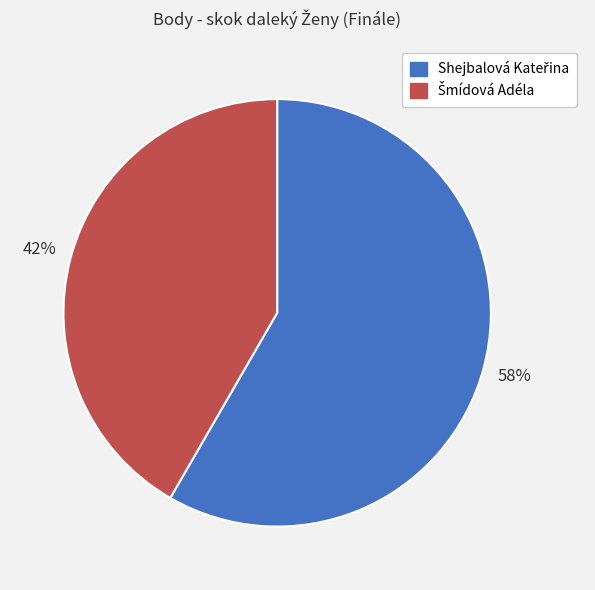

Does any single category account for the majority?

Yes